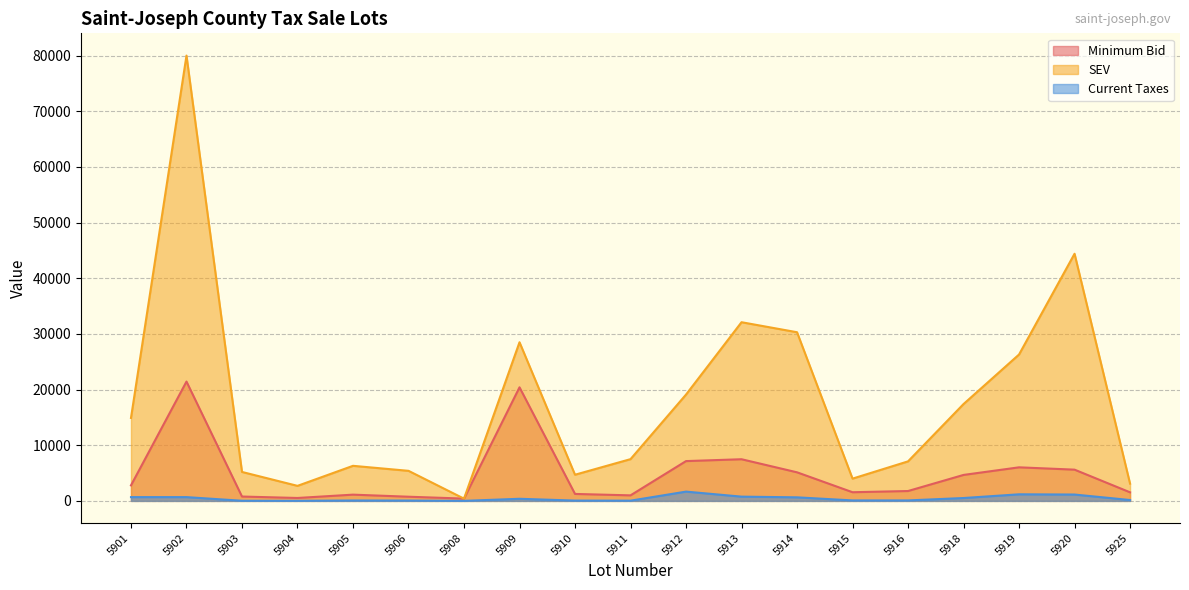

Does the chart display data point markers on the line(s)?

No